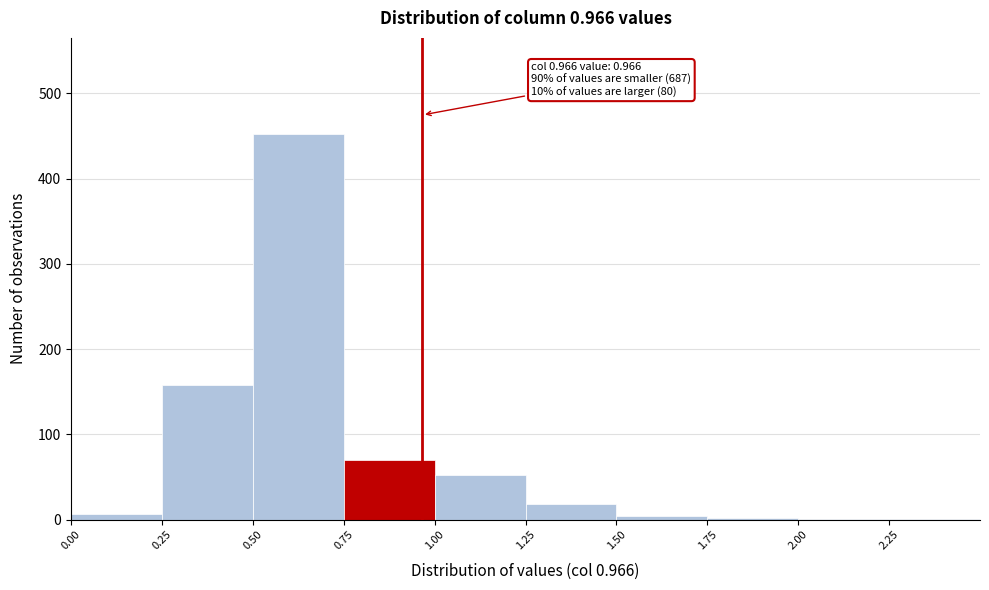

Which range on the x-axis has the tallest bar?

0.50 to 0.75